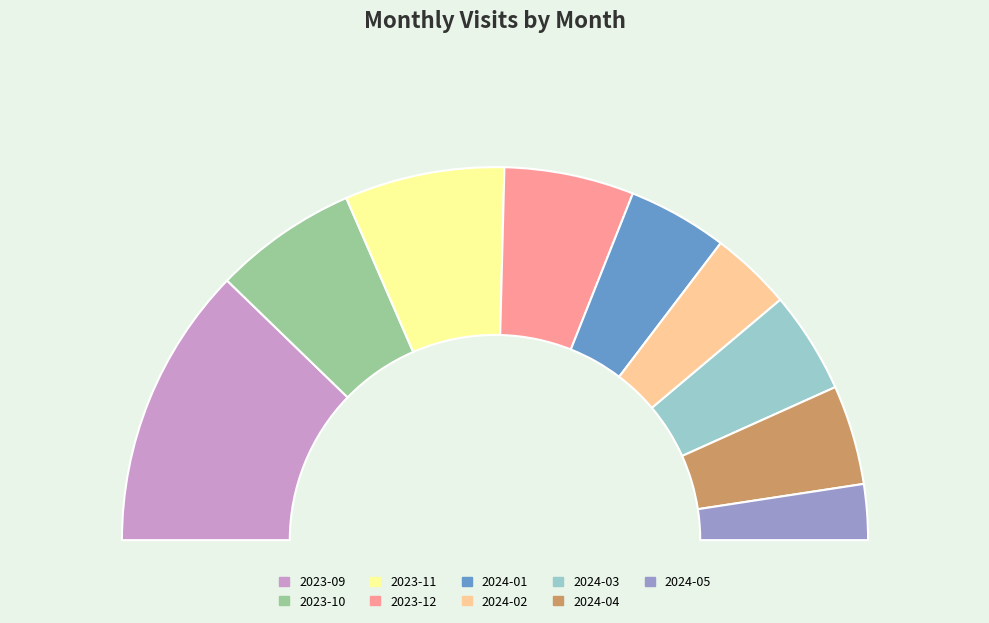

True or false: 2023-10 accounts for 12% of the total.

True